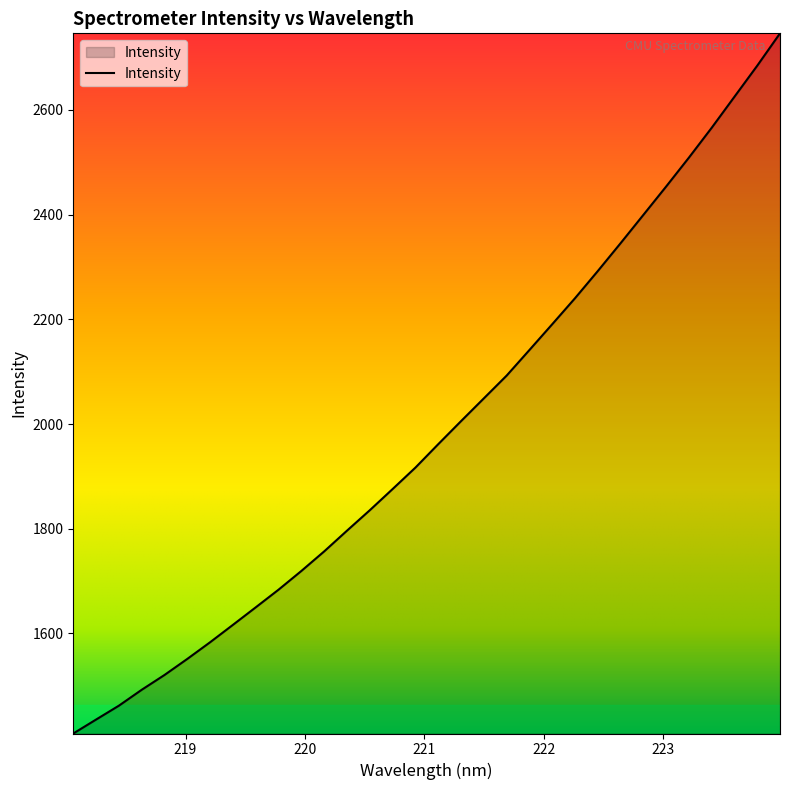

What is the greatest value displayed?

2746.3